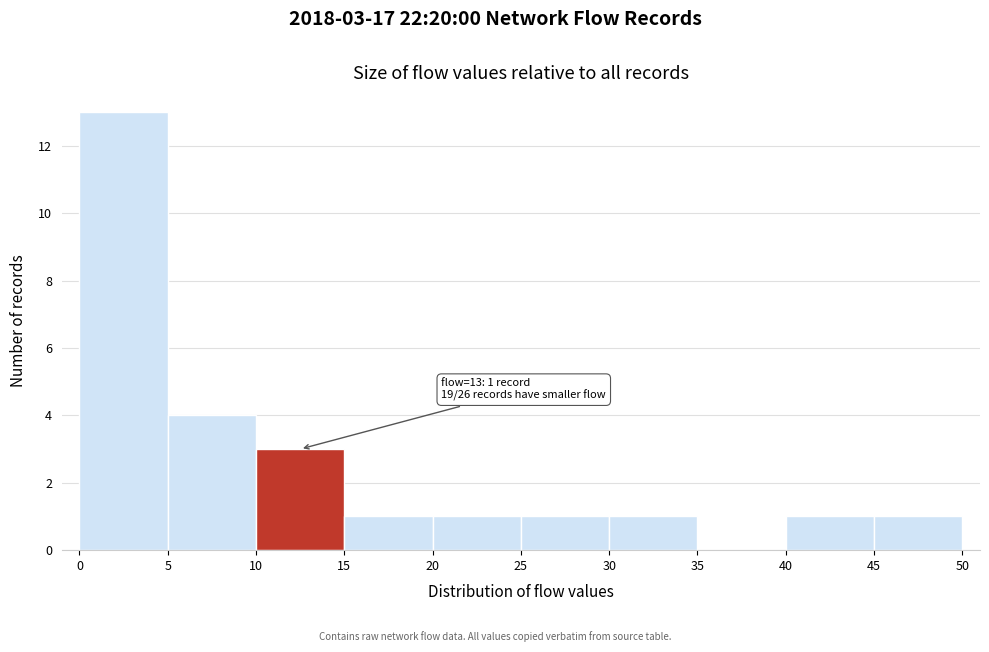

Over which range of the x-axis is the bar tallest?

0 to 5